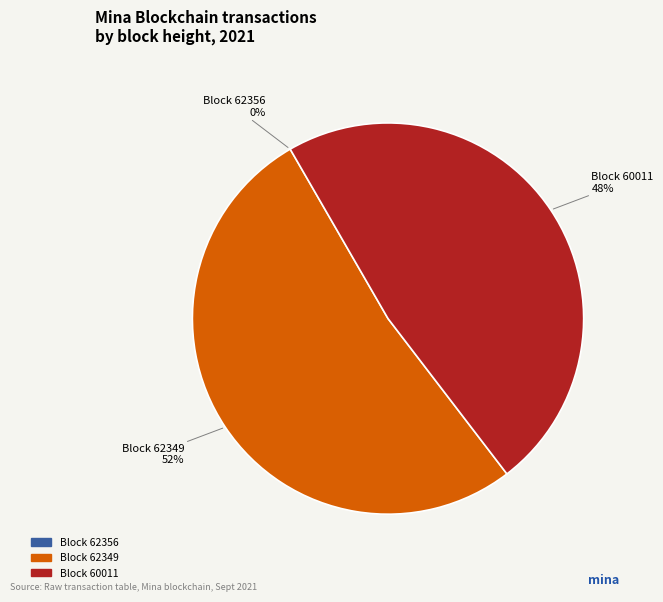

Does any single category account for the majority?

Yes